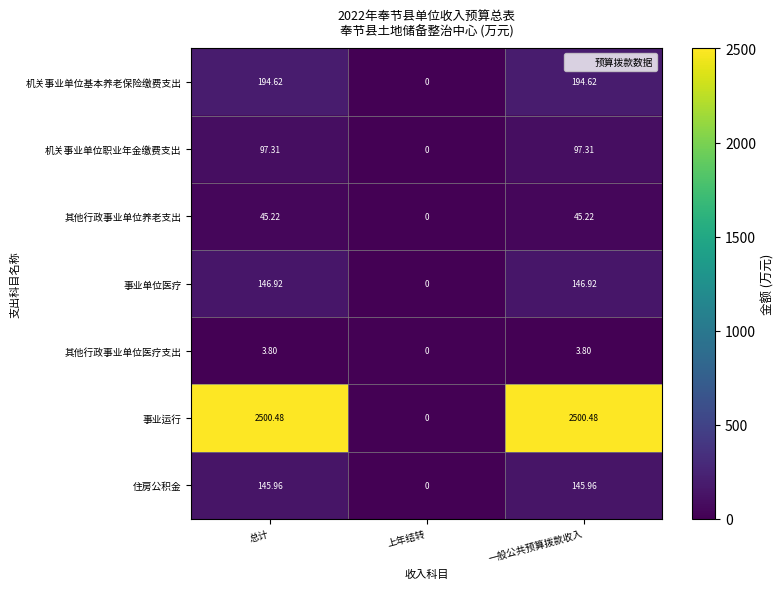

List the series in order of their peak value, highest first.

事业运行, 机关事业单位基本养老保险缴费支出, 事业单位医疗, 住房公积金, 机关事业单位职业年金缴费支出, 其他行政事业单位养老支出, 其他行政事业单位医疗支出